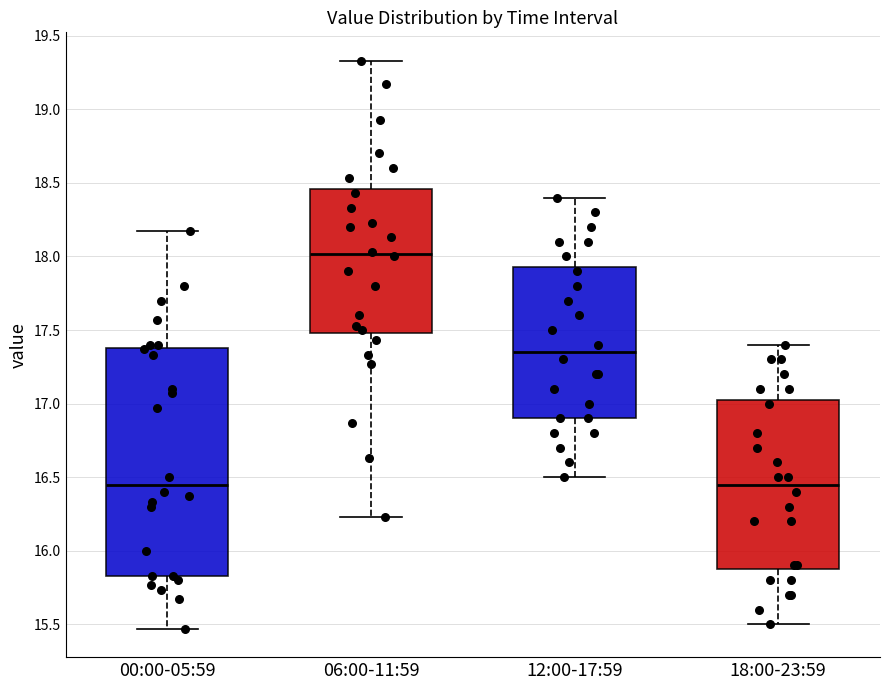

Where does the upper whisker of the box for 00:00-05:59 end on the y-axis? The values are not printed on the chart, so give them approximately, as read against the axis.

18.15